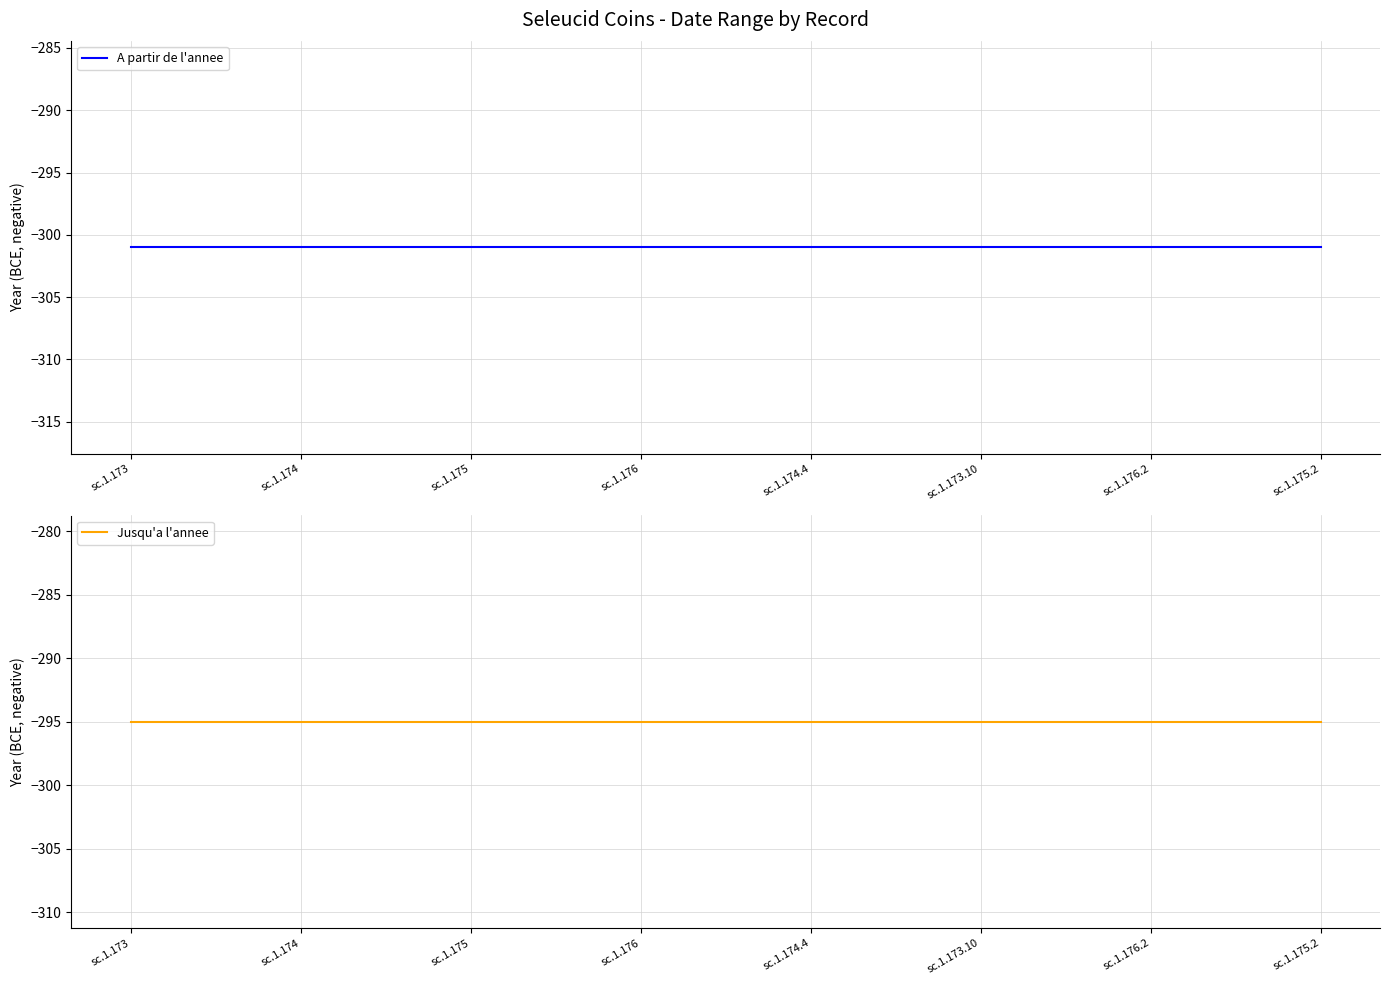

What position from the left is sc.1.174.4?

5